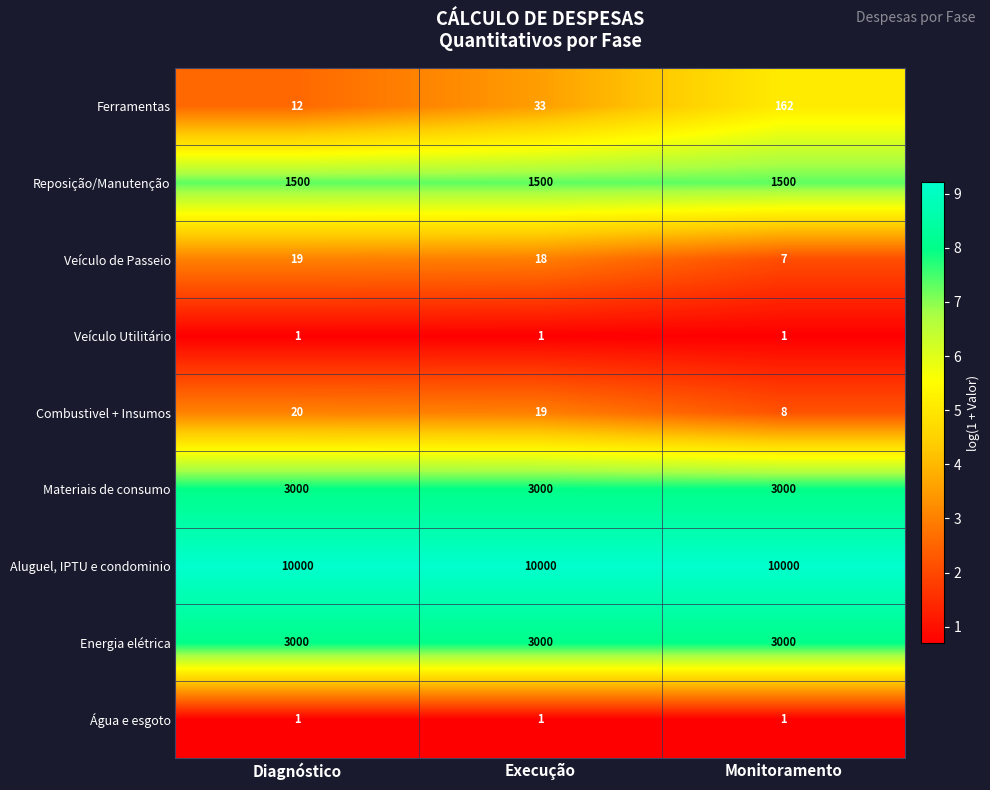

Is it true that Veículo Utilitário equals 1 at Execução?

True